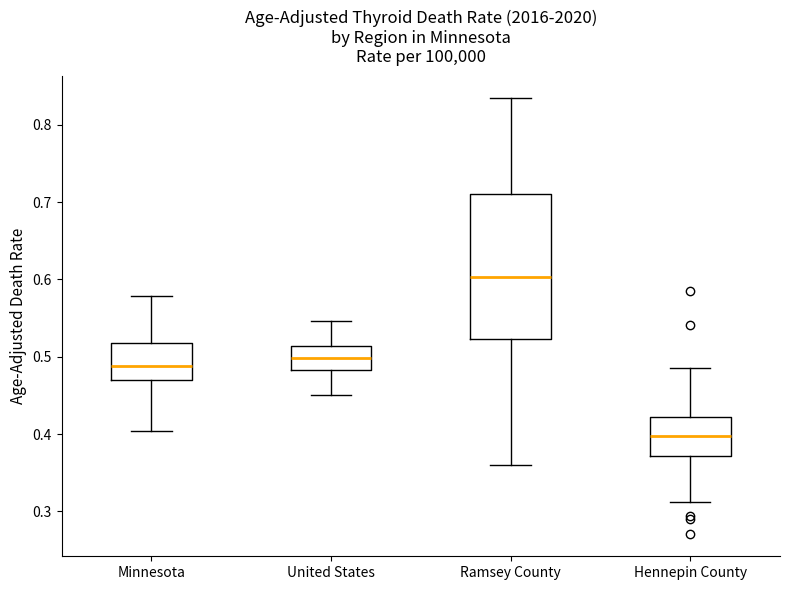

Which box is the tallest, from its lower edge to its upper edge?

Ramsey County